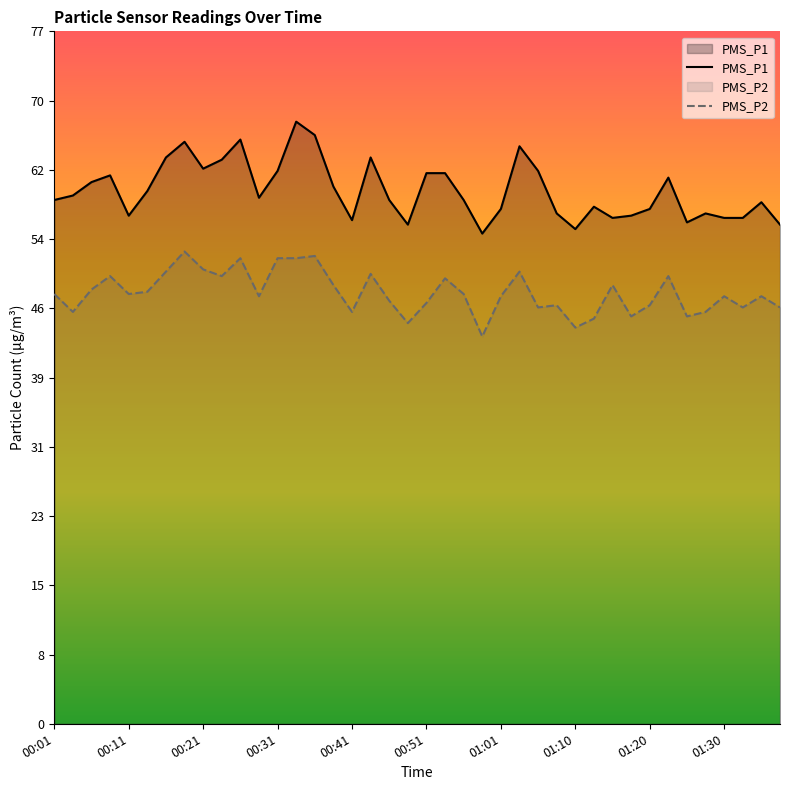

What is the difference between the maximum and minimum values in the PMS_P2 series?

9.5